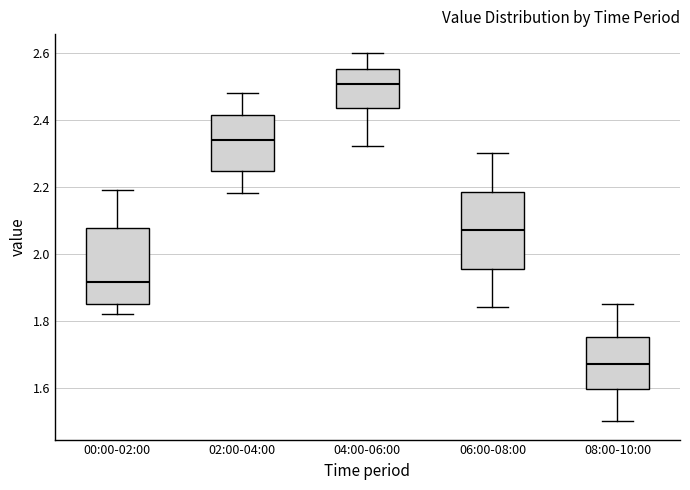

Where is the lower edge of the box for 04:00-06:00 on the y-axis? The values are not printed on the chart, so give them approximately, as read against the axis.

2.44